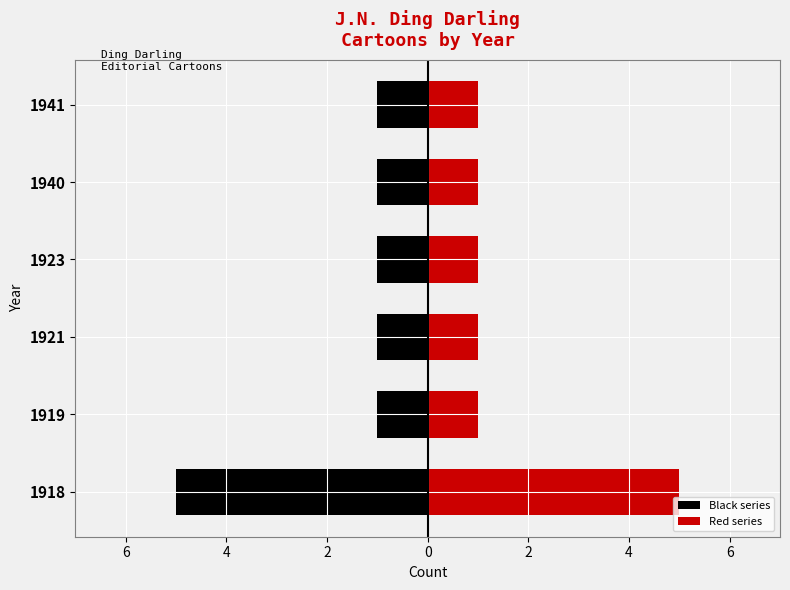

How many values in the Red series series exceed 1?

1